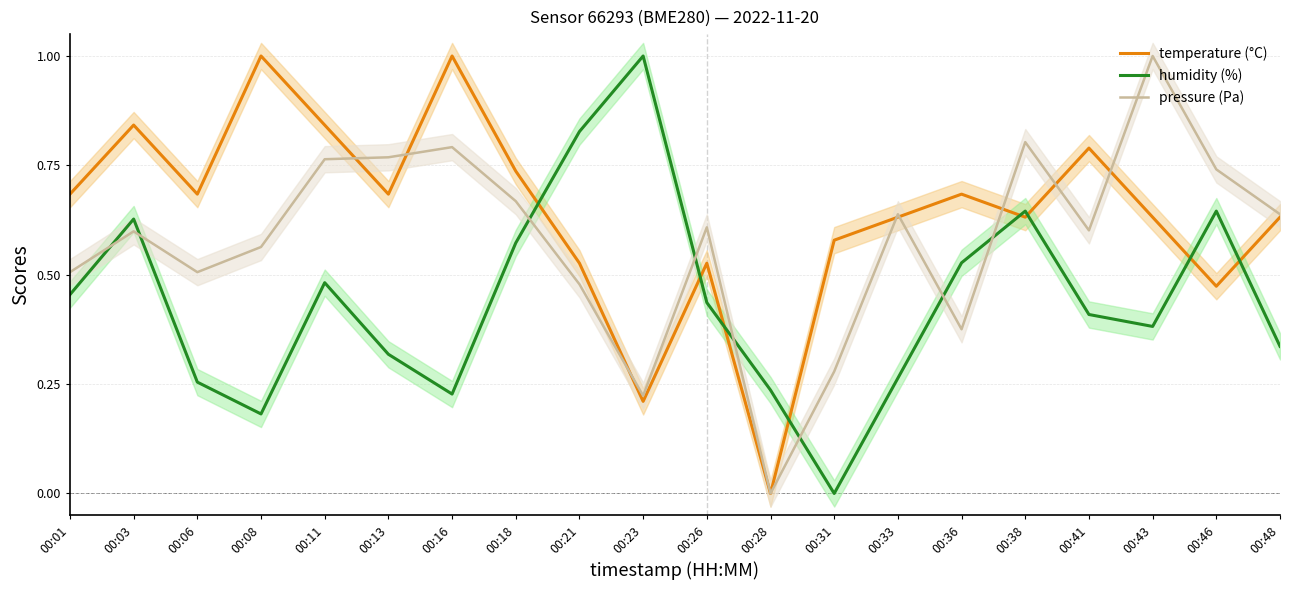

True or false: temperature (°C) has a value of 1.5 at 00:11.

False